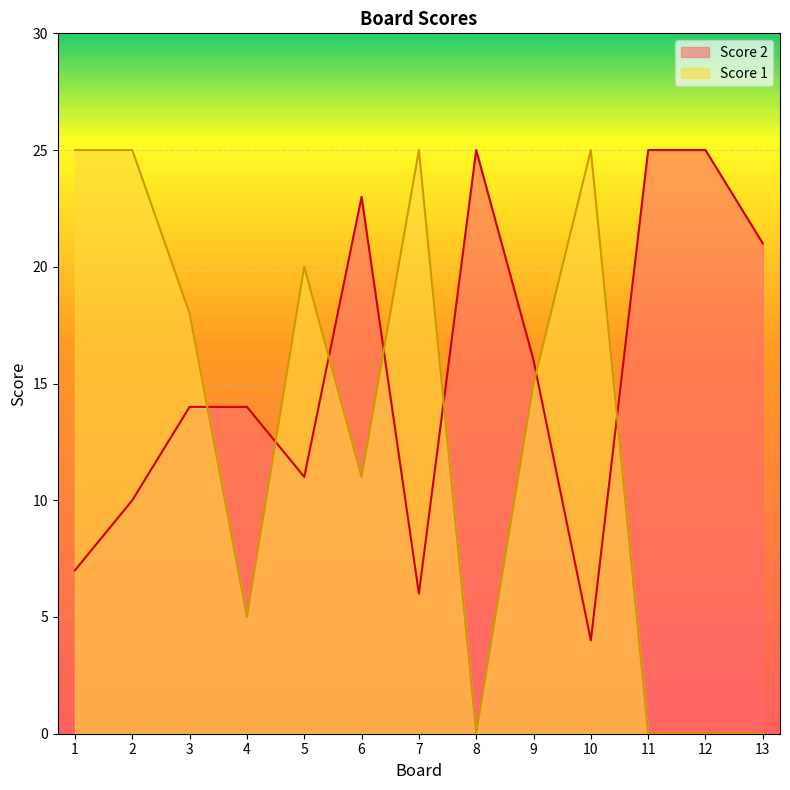

How many lines are shown in the chart?

2